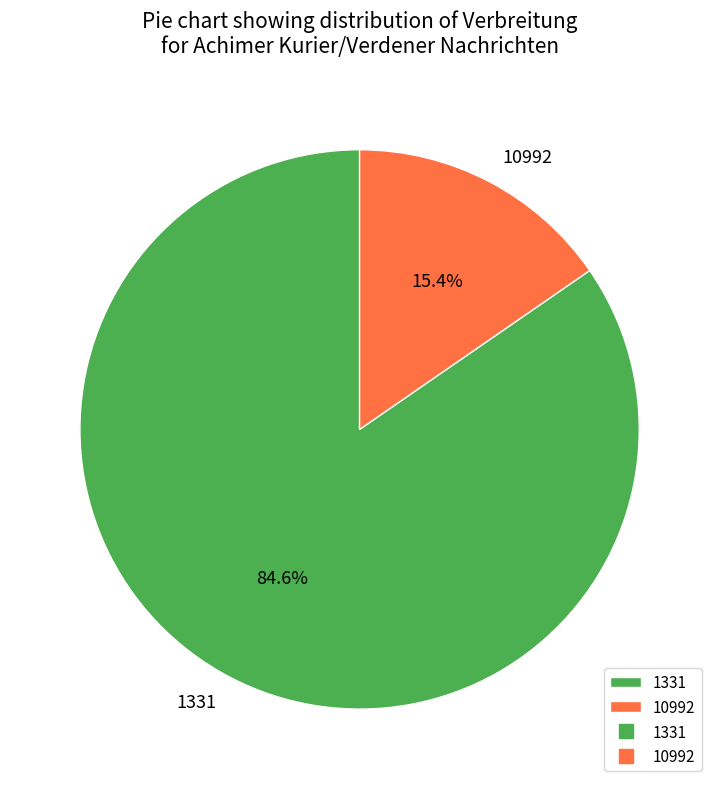

To the nearest percent, what percentage of the pie is 1331?

85%